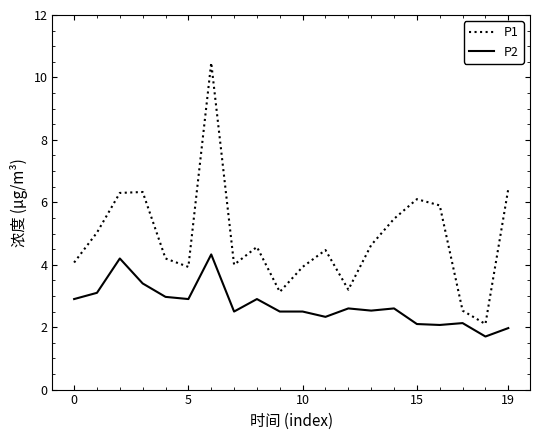

How many lines are shown in the chart?

2